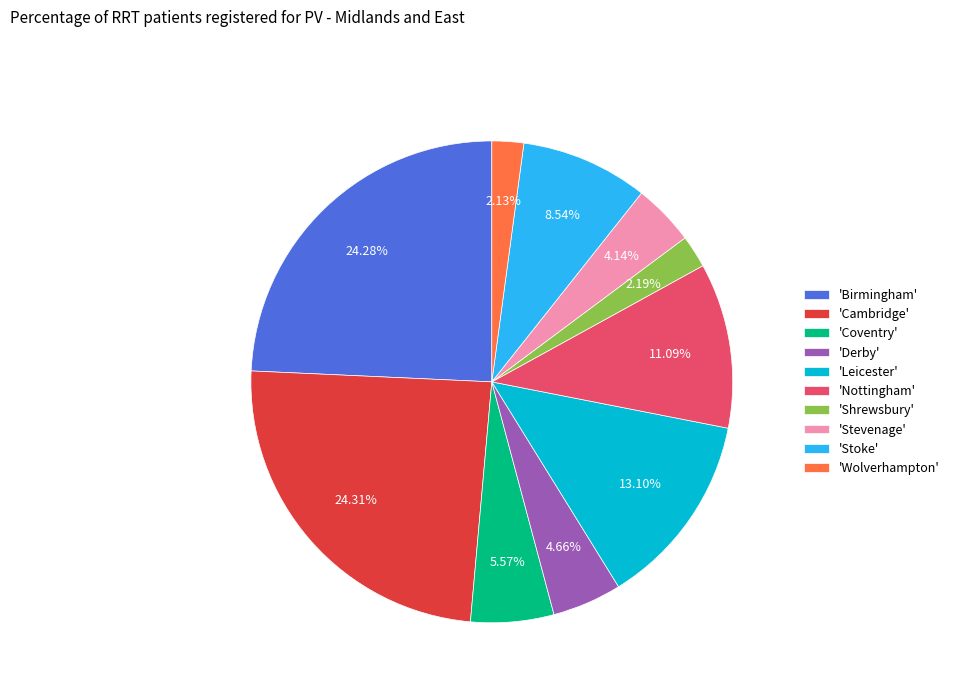

Count the number of slices in the pie.

10